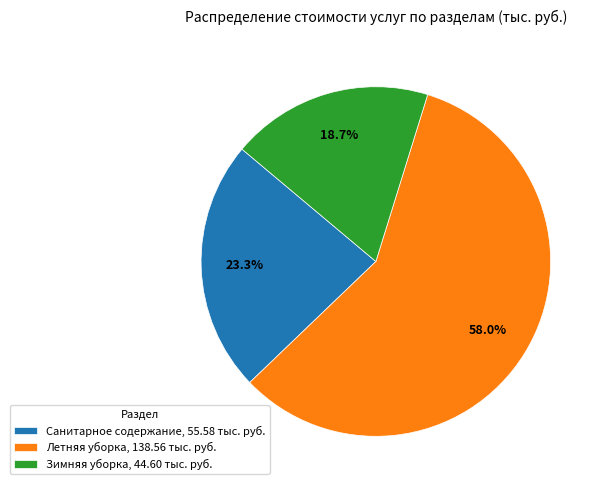

What percentage is the Летняя уборка slice, to the nearest percent?

58%